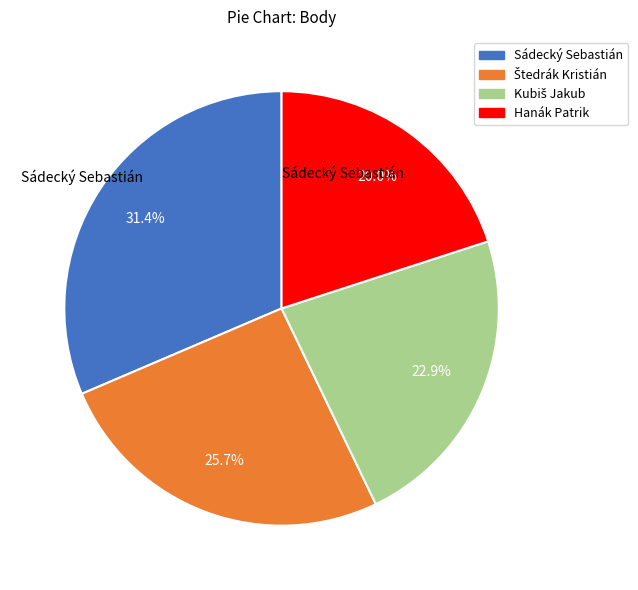

To the nearest percent, what is the average slice percentage?

25%